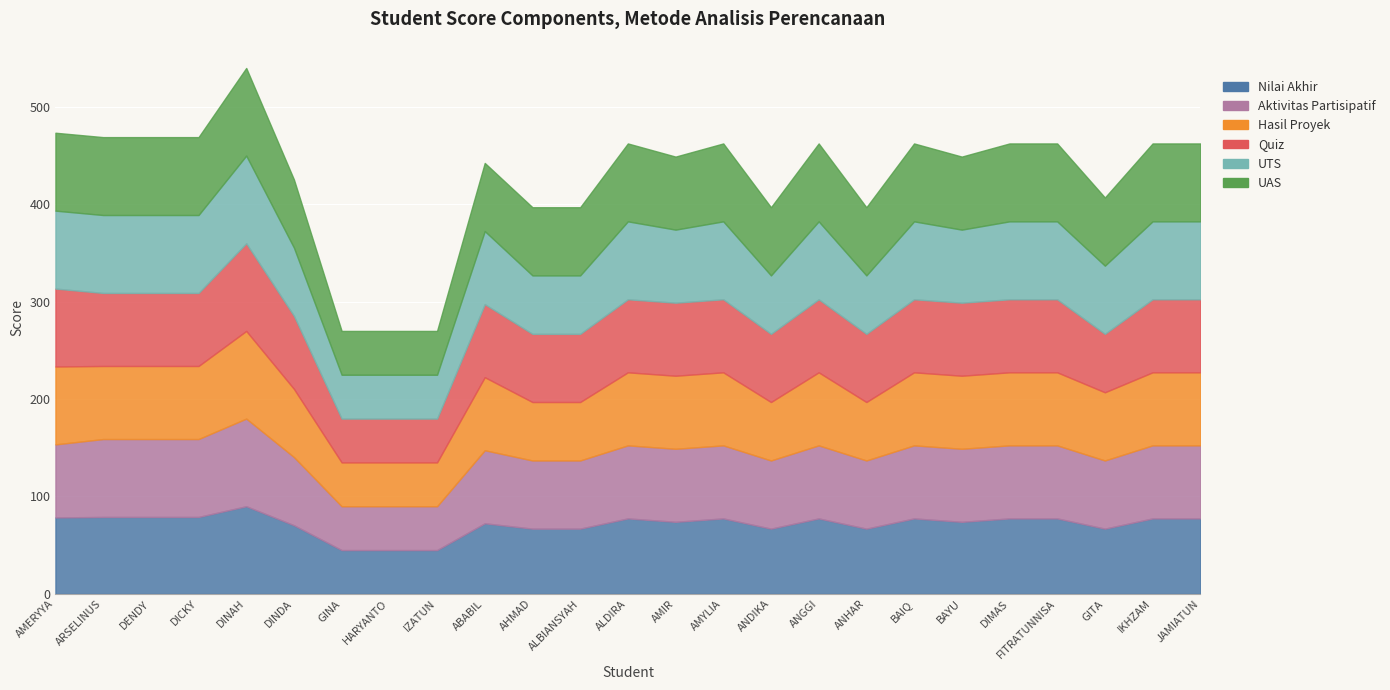

Which has a higher value, GITA SAFITRI or ANHAR?

GITA SAFITRI